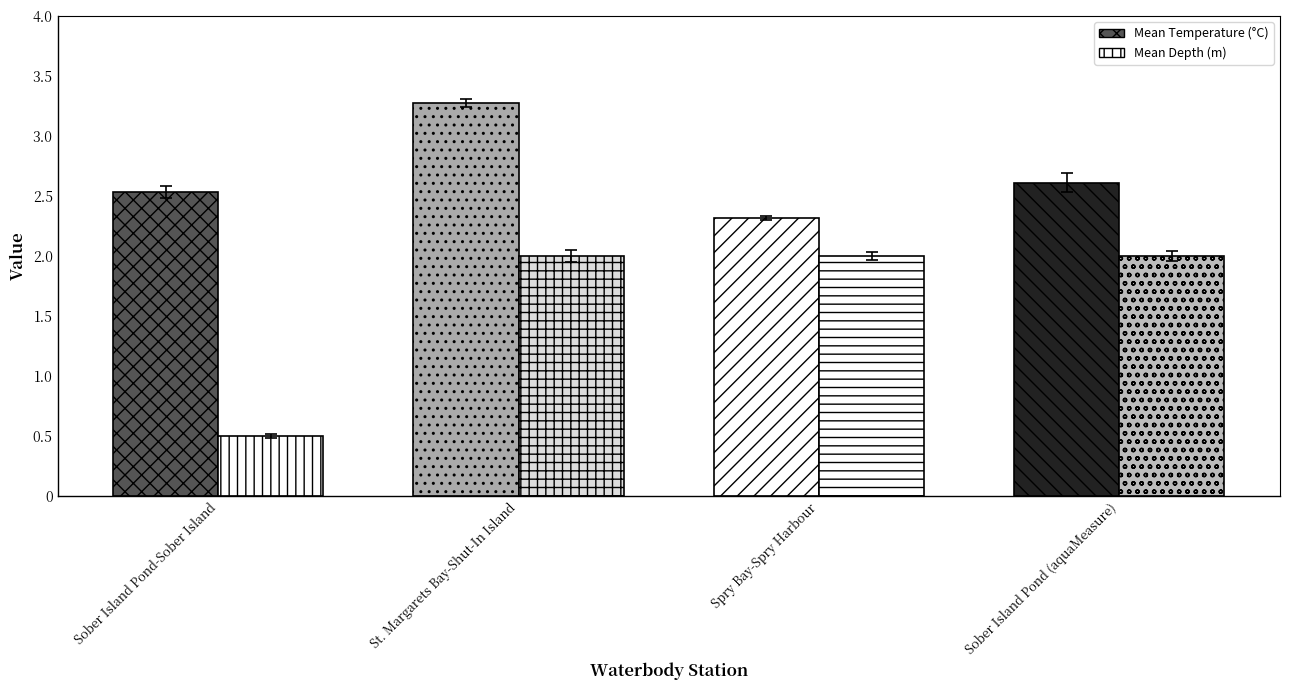

Rank the categories by Mean Depth (m) value from lowest to highest.

Sober Island Pond-Sober Island, St. Margarets Bay-Shut-In Island, Spry Bay-Spry Harbour, Sober Island Pond (aquaMeasure)